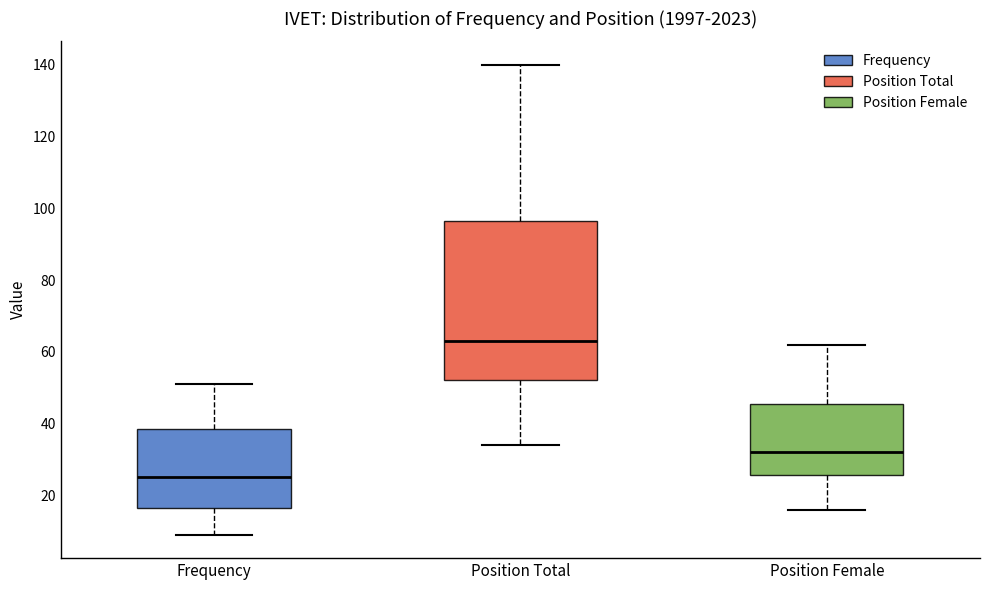

Reading left to right, transcribe this box plot: for each box, give where its median line is, the range the box spans, and where its two whiskers end, as read against the y-axis. The values are not printed on the chart, so give them approximately, as read against the axis.

Frequency: median 26, box 16 to 38, whiskers 10 to 52
Position Total: median 64, box 52 to 96, whiskers 34 to 140
Position Female: median 32, box 26 to 46, whiskers 16 to 62